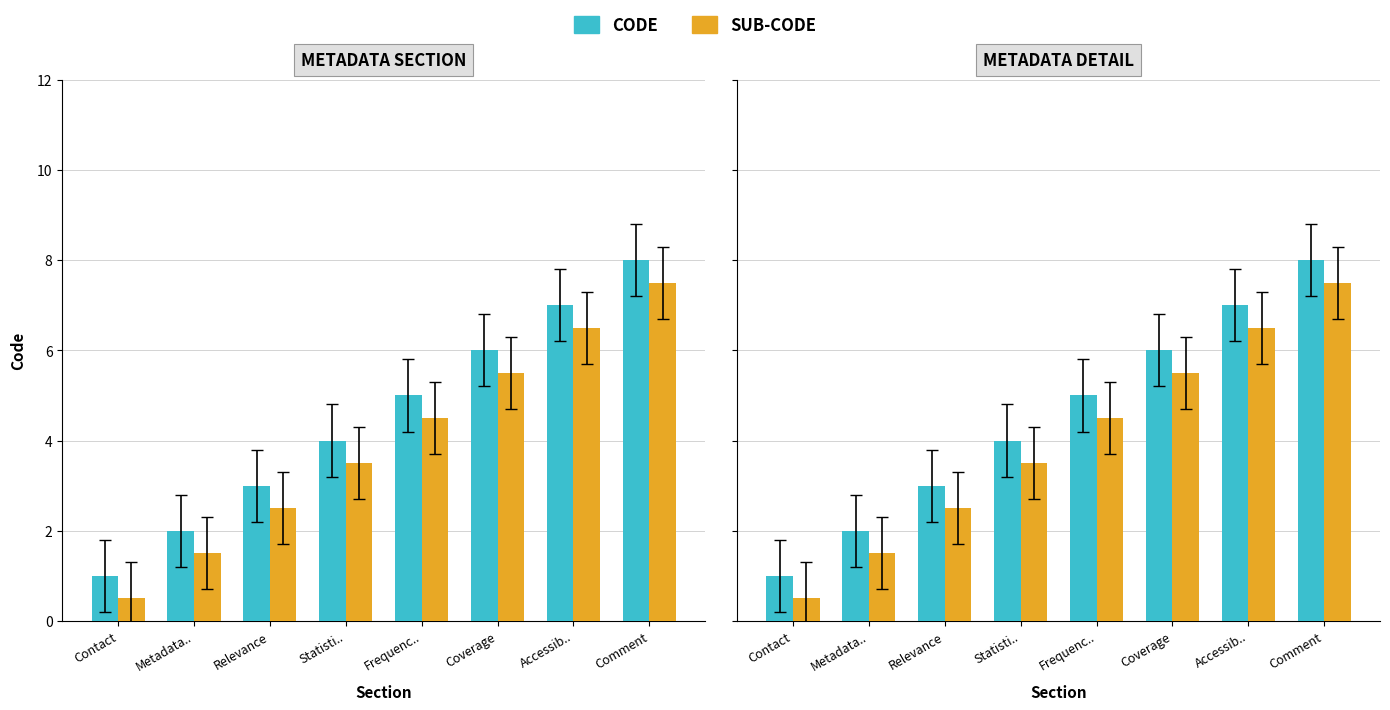

Reading left to right, transcribe all the data shown in this chart.

CODE: Contact=1.0	Metadata..=2.0	Relevance=3.0	Statisti..=4.0	Frequenc..=5.0	Coverage=6.0	Accessib..=7.0	Comment=8.0
SUB-CODE: Contact=0.5	Metadata..=1.5	Relevance=2.5	Statisti..=3.5	Frequenc..=4.5	Coverage=5.5	Accessib..=6.5	Comment=7.5